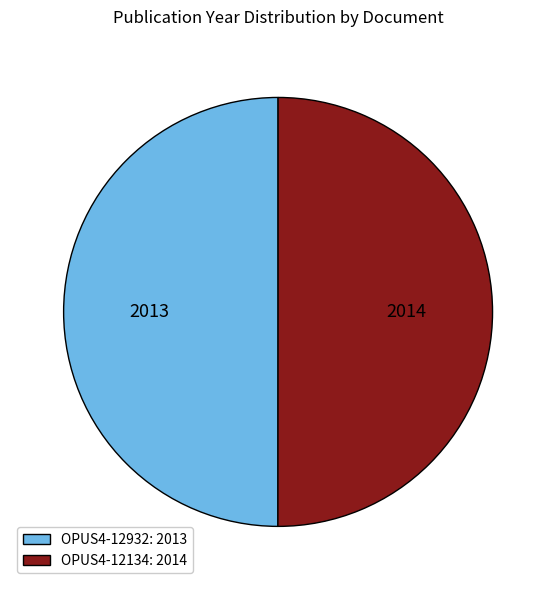

What is the ratio of the value at OPUS4-12134 to the value at OPUS4-12932?

1.0